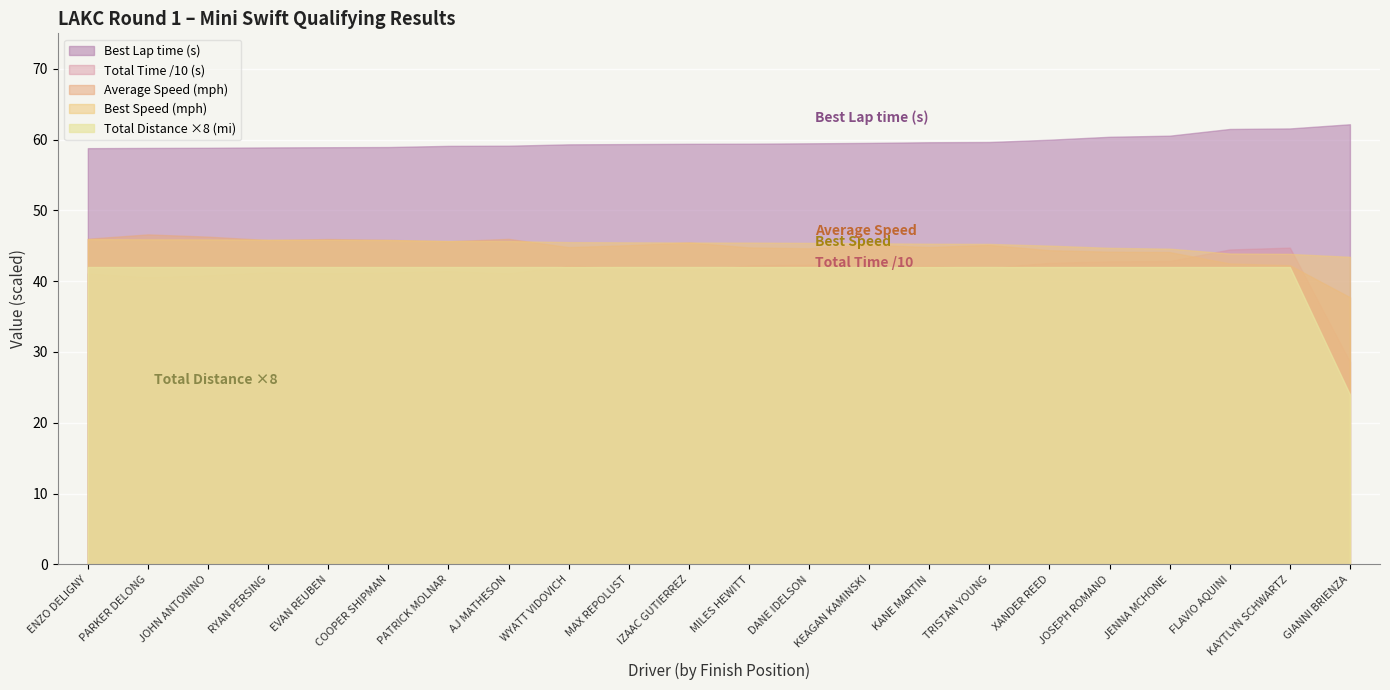

Where is Total Time nearest to the value 366?

PARKER DELONG